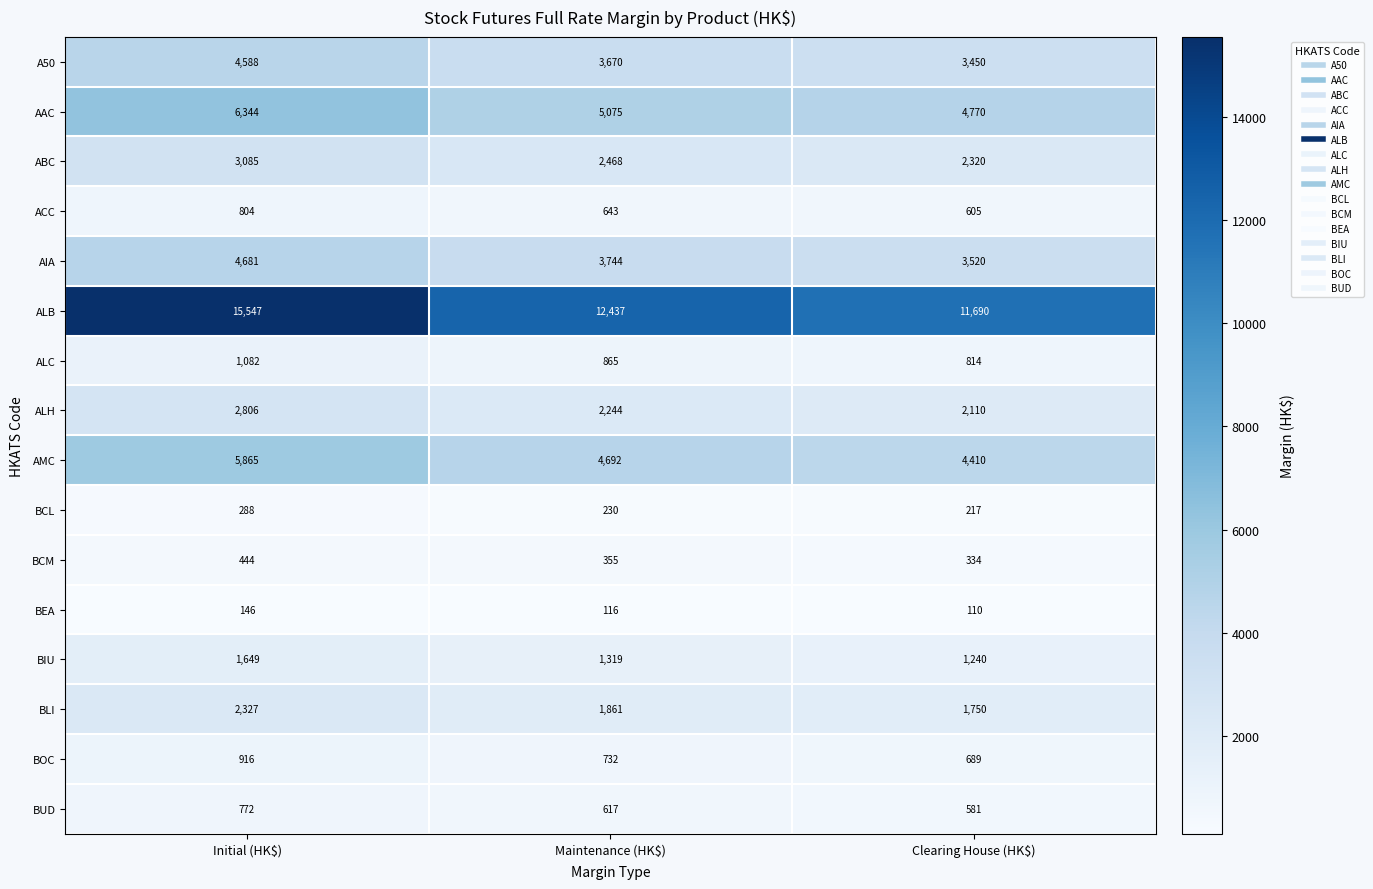

What is the sum of all BLI values?

5938